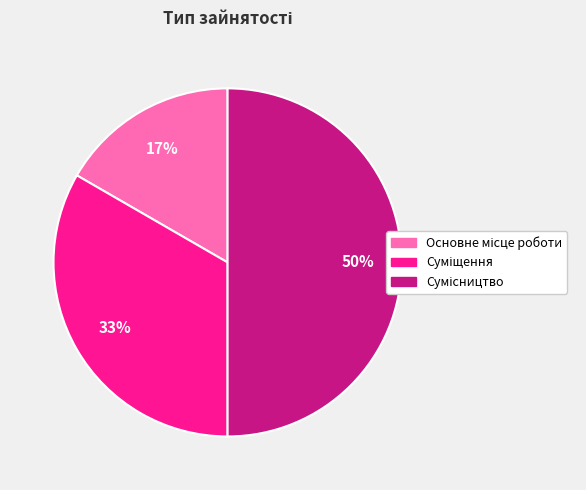

To the nearest percent, what is the average slice percentage?

33%